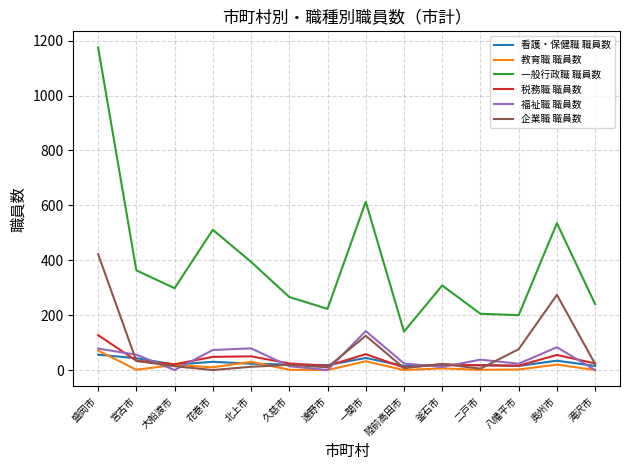

Is the value of 企業職 職員数 at 陸前高田市 greater than the value of 福祉職 職員数 at 宮古市?

No